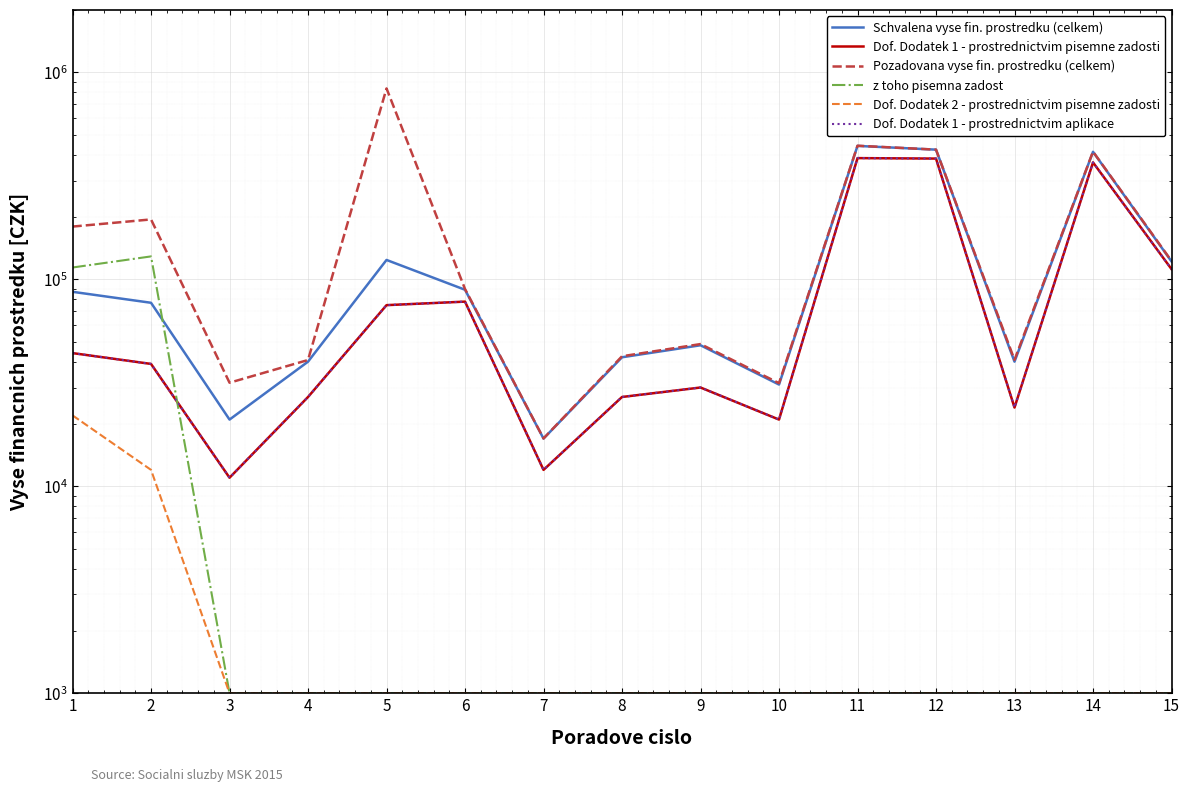

What is the difference between the Pozadovana vyse fin. prostredku (celkem) values at 11 and 14?

28073